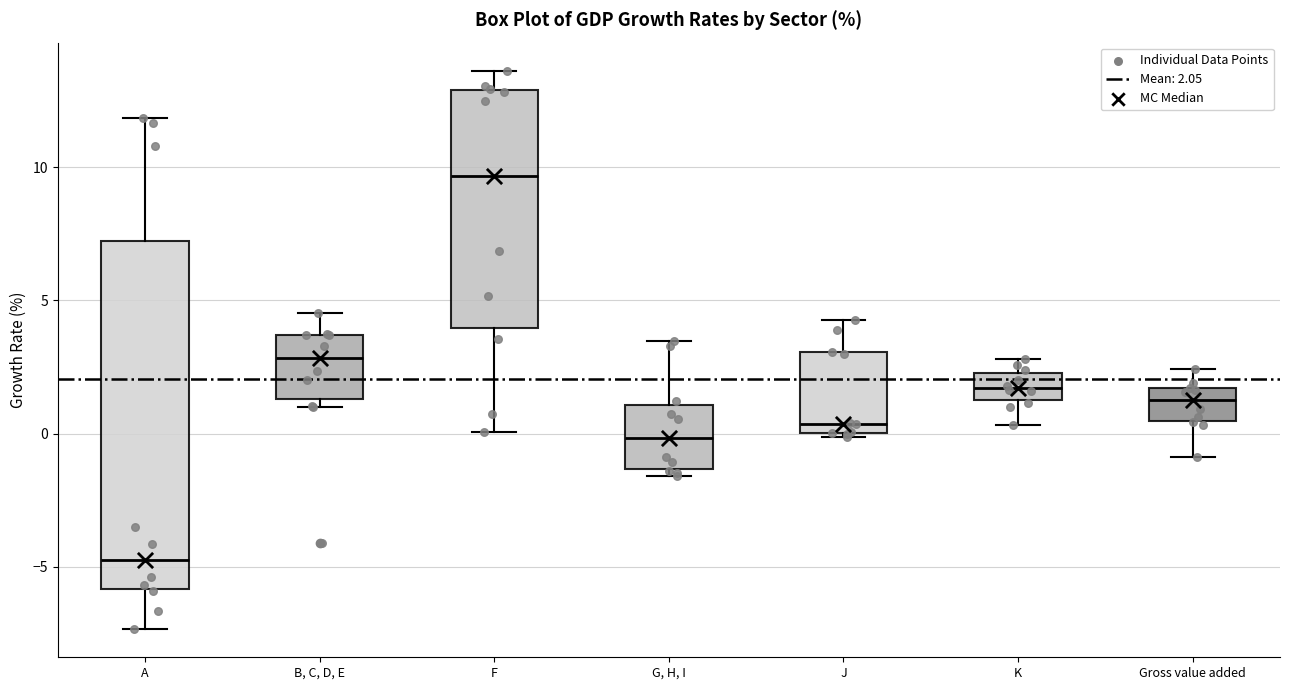

Reading left to right, transcribe this box plot: for each box, give where its median line is, the range the box spans, and where its two whiskers end, as read against the y-axis. The values are not printed on the chart, so give them approximately, as read against the axis.

A: median -5.0, box -6.0 to 7.0, whiskers -7.5 to 12.0
B, C, D, E: median 3.0, box 1.5 to 3.5, whiskers 1.0 to 4.5
F: median 9.5, box 4.0 to 13.0, whiskers 0.0 to 13.5
G, H, I: median 0.0, box -1.5 to 1.0, whiskers -1.5 (just below the box's lower edge) to 3.5
J: median 0.5, box 0.0 to 3.0, whiskers 0.0 (just below the box's lower edge) to 4.5
K: median 1.5 (inside the box), box 1.5 to 2.5, whiskers 0.5 to 3.0
Gross value added: median 1.0, box 0.5 to 1.5, whiskers -1.0 to 2.5